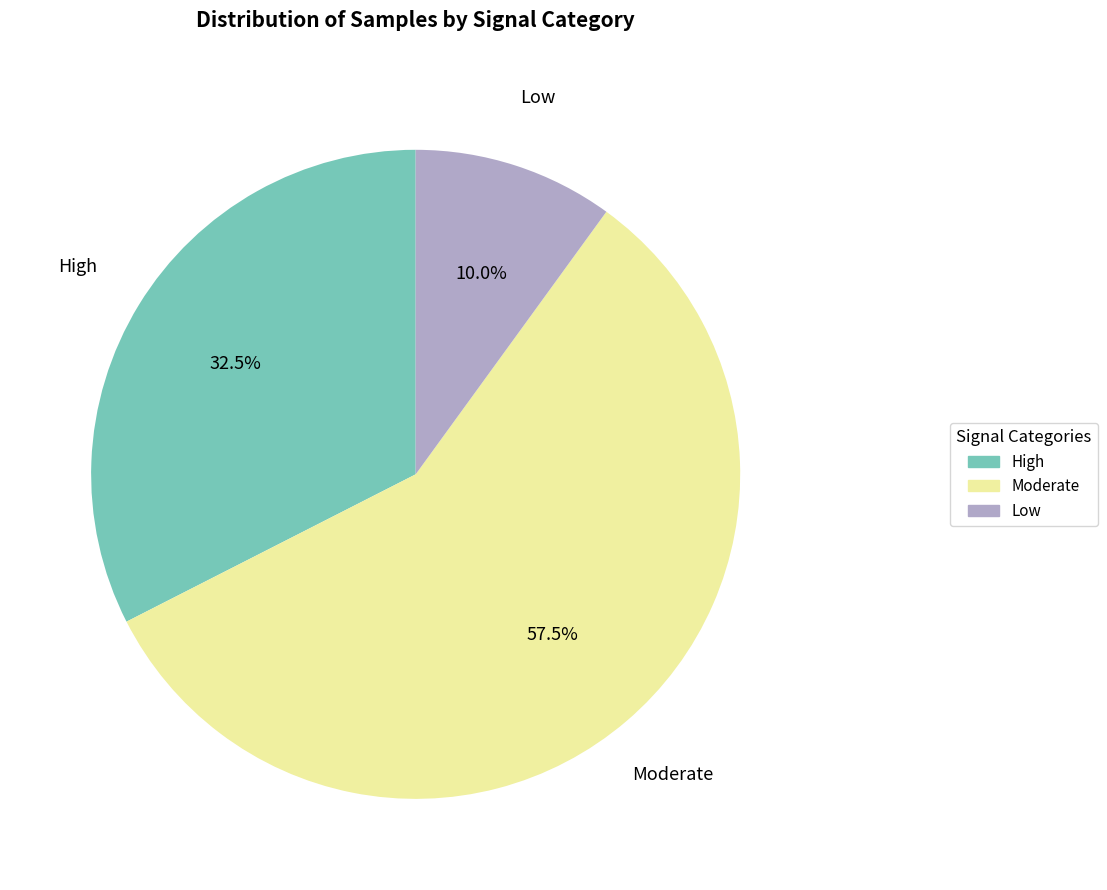

Is there a majority slice in this chart?

Yes